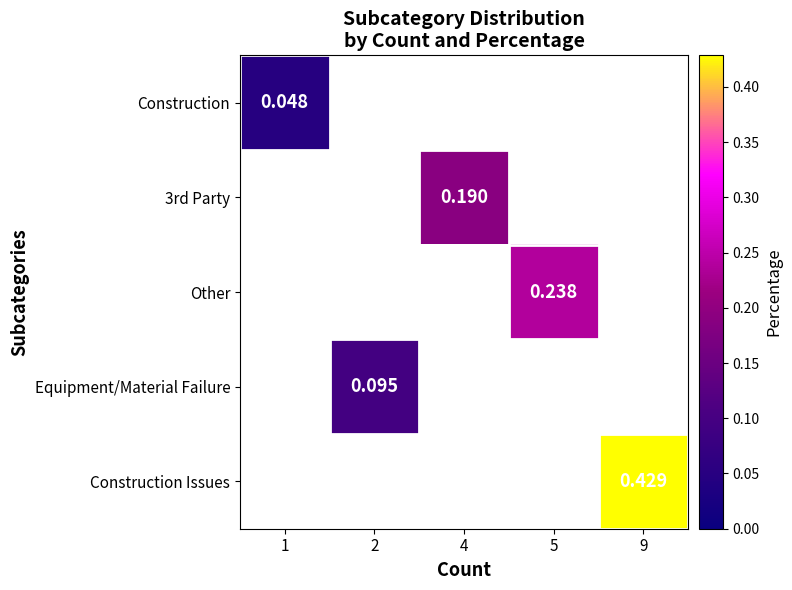

At which category does the chart reach its peak across all series?

9